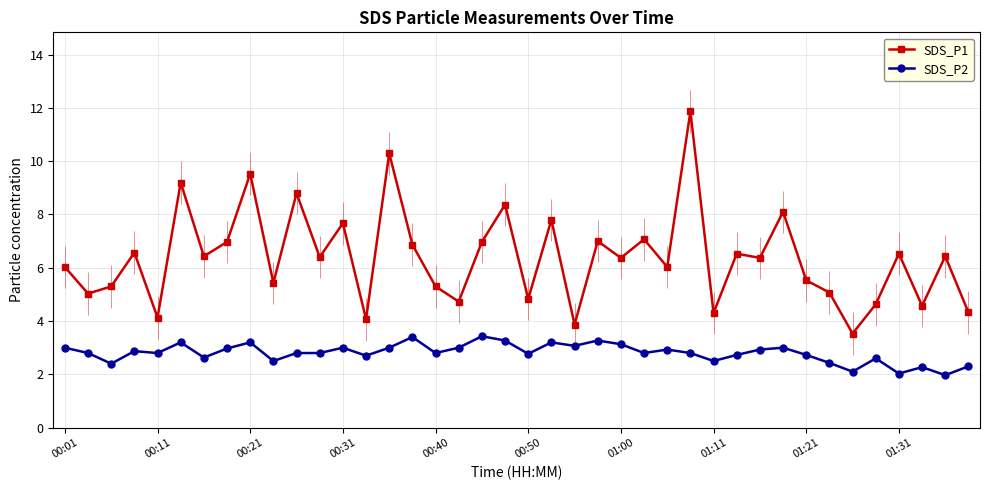

At how many categories does at least one series exceed 5?

30